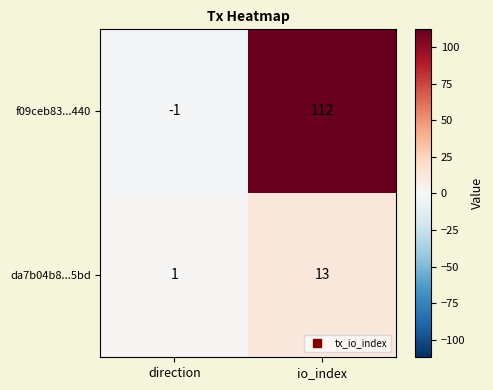

The f09ceb83...440 series shows -1 at direction. True or false?

True